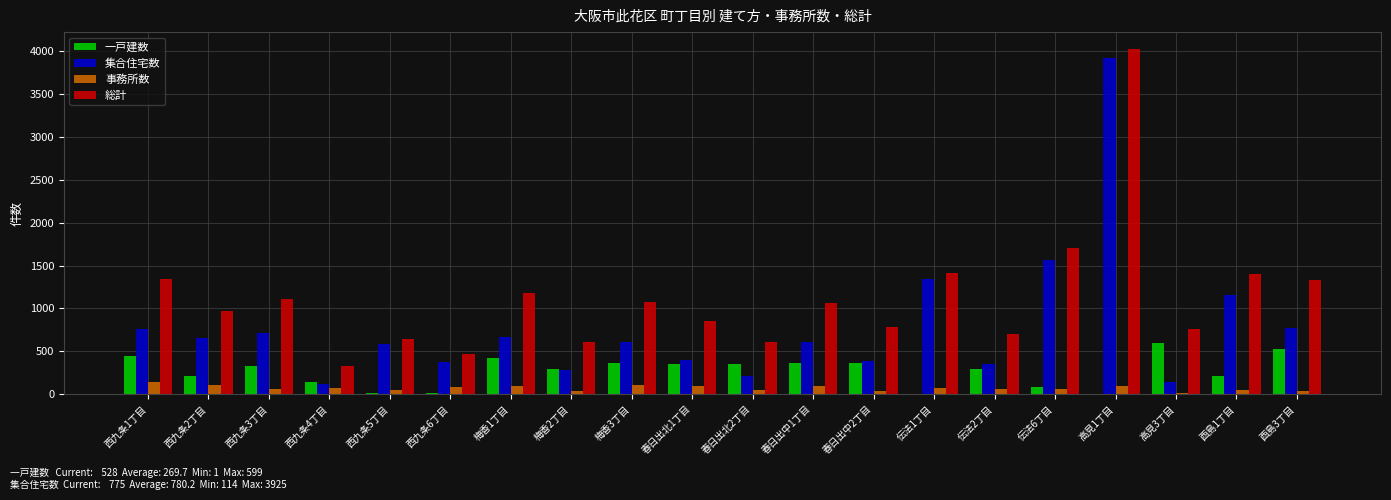

Which series changed the most between 西九条1丁目 and 高見1丁目?

集合住宅数